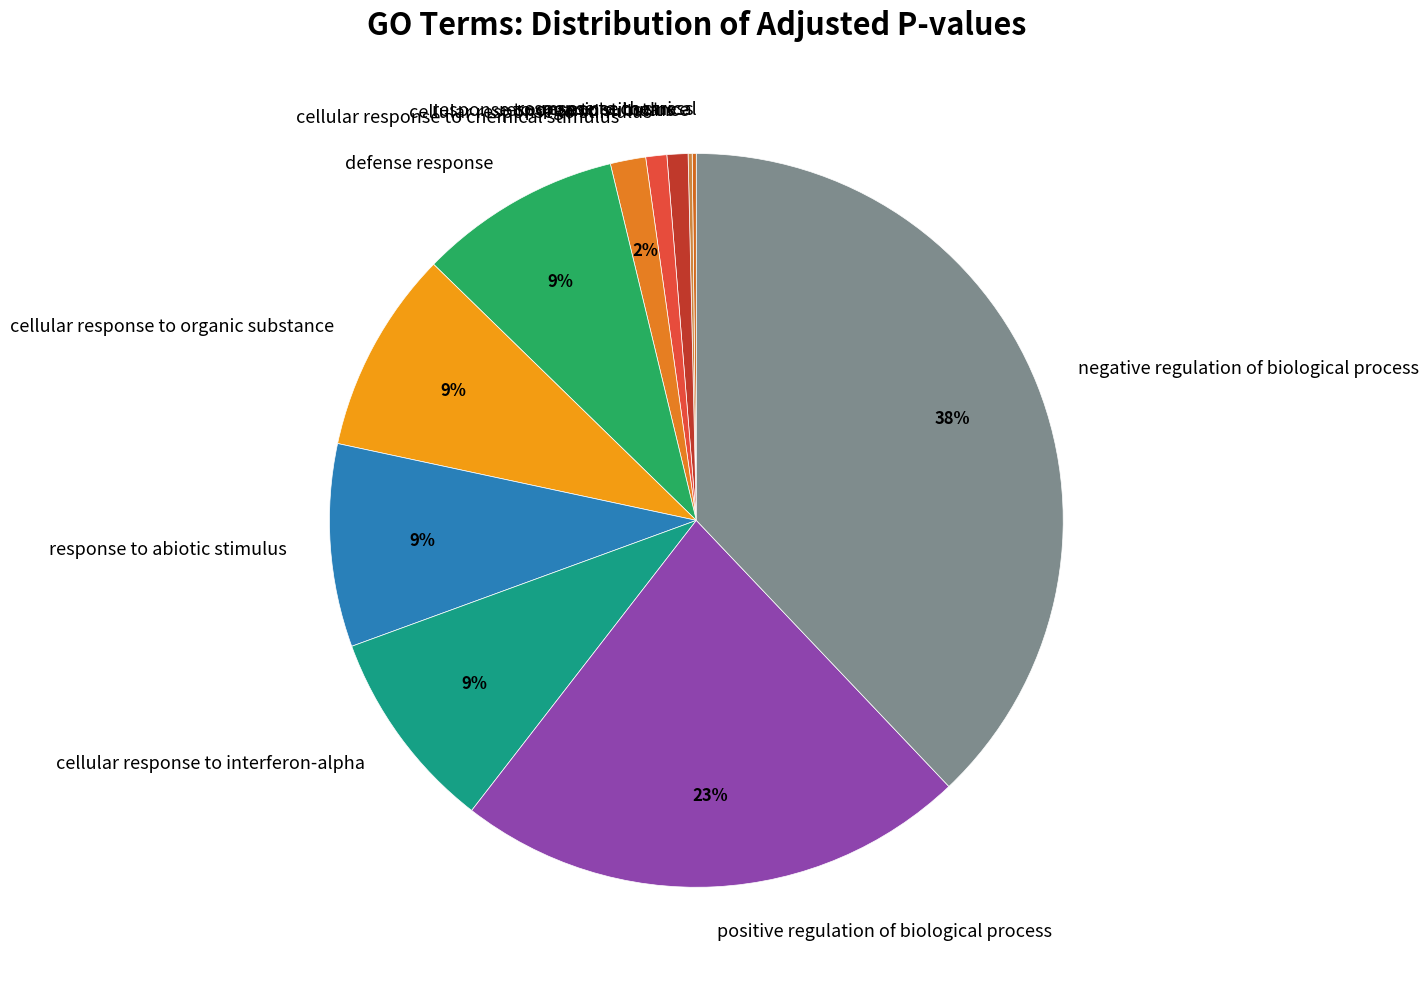

Which category has the biggest portion of the pie?

negative regulation of biological process